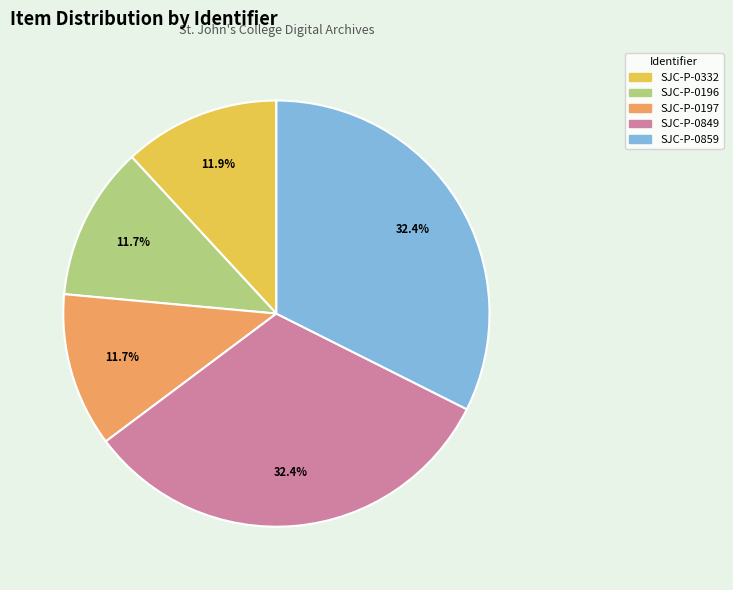

What is the ratio of the value at SJC-P-0332 to the value at SJC-P-0849?

0.4